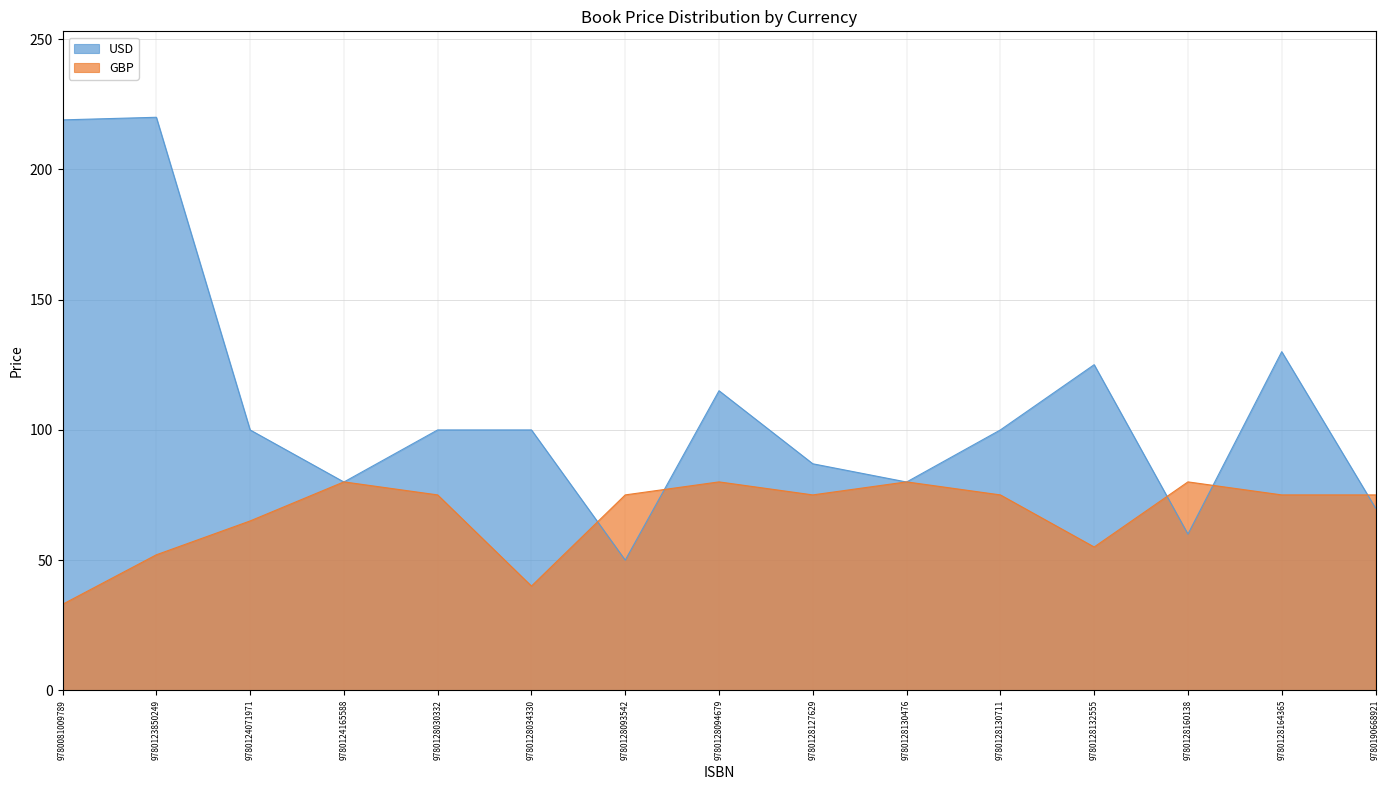

What is the total value across all series at 9780128093542?

125.0